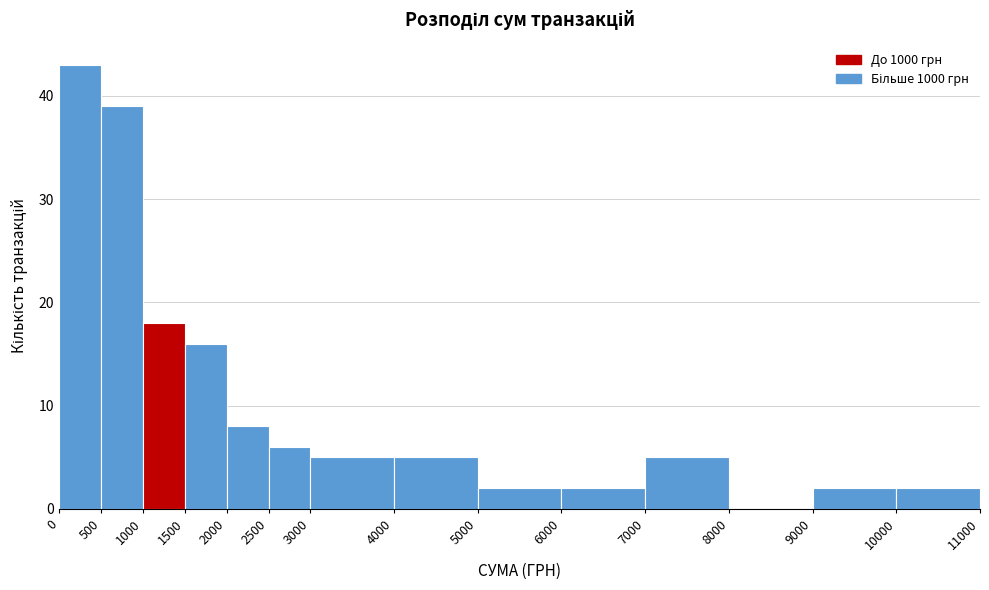

Reading left to right, transcribe this chart: for each bar, give the range it covers on the x-axis and its height. The values are not printed on the chart, so give them approximately, as read against the axis.

0 to 500: 43
500 to 1000: 39
1000 to 1500: 18
1500 to 2000: 16
2000 to 2500: 8
2500 to 3000: 6
3000 to 4000: 5
4000 to 5000: 5
5000 to 6000: 2
6000 to 7000: 2
7000 to 8000: 5
8000 to 9000: 0
9000 to 10000: 2
10000 to 11000: 2